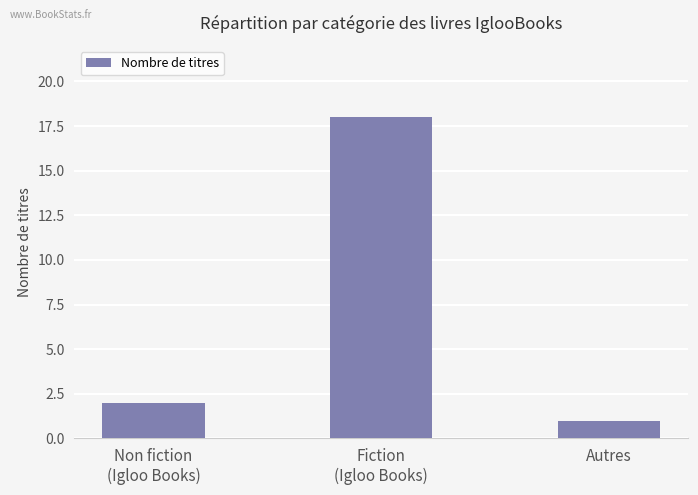

What is the ratio of the value at Fiction
(Igloo Books) to the value at Autres?

18.0